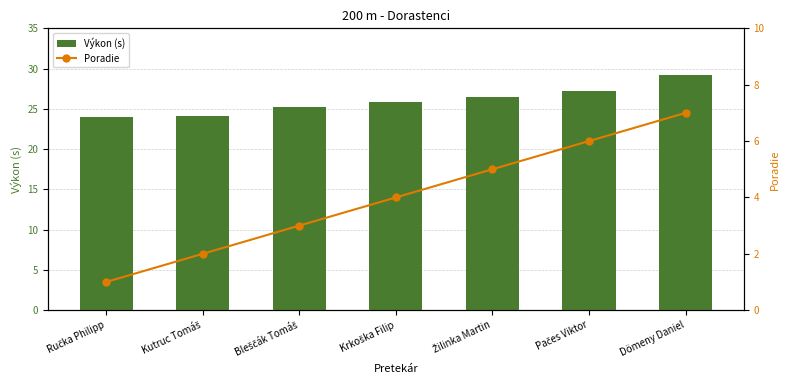

At which label is Výkon (s) closest to 26?

Krkoška Filip